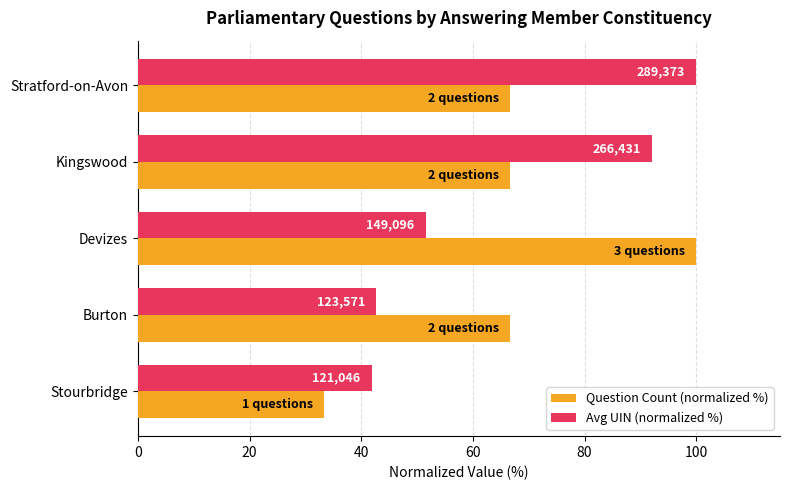

What are all the series names shown in the legend?

Question Count (normalized %), Avg UIN (normalized %)